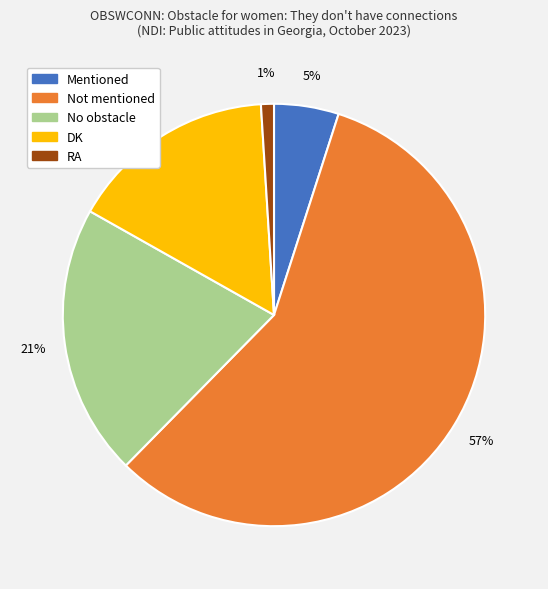

What percentage is the DK slice, to the nearest percent?

16%